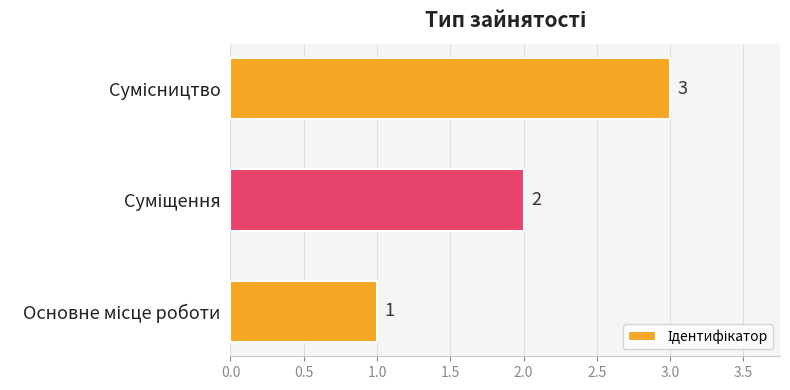

What is the greatest value displayed?

3